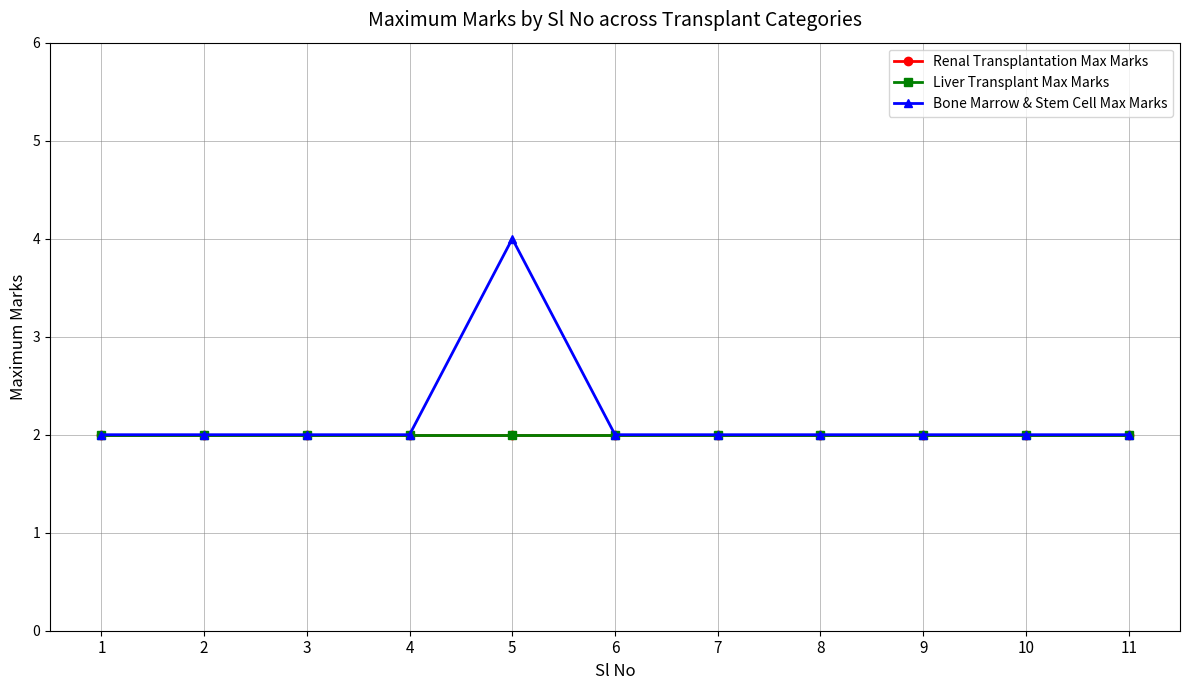

True or false: Renal Transplantation Max Marks and Liver Transplant Max Marks intersect in this chart.

False